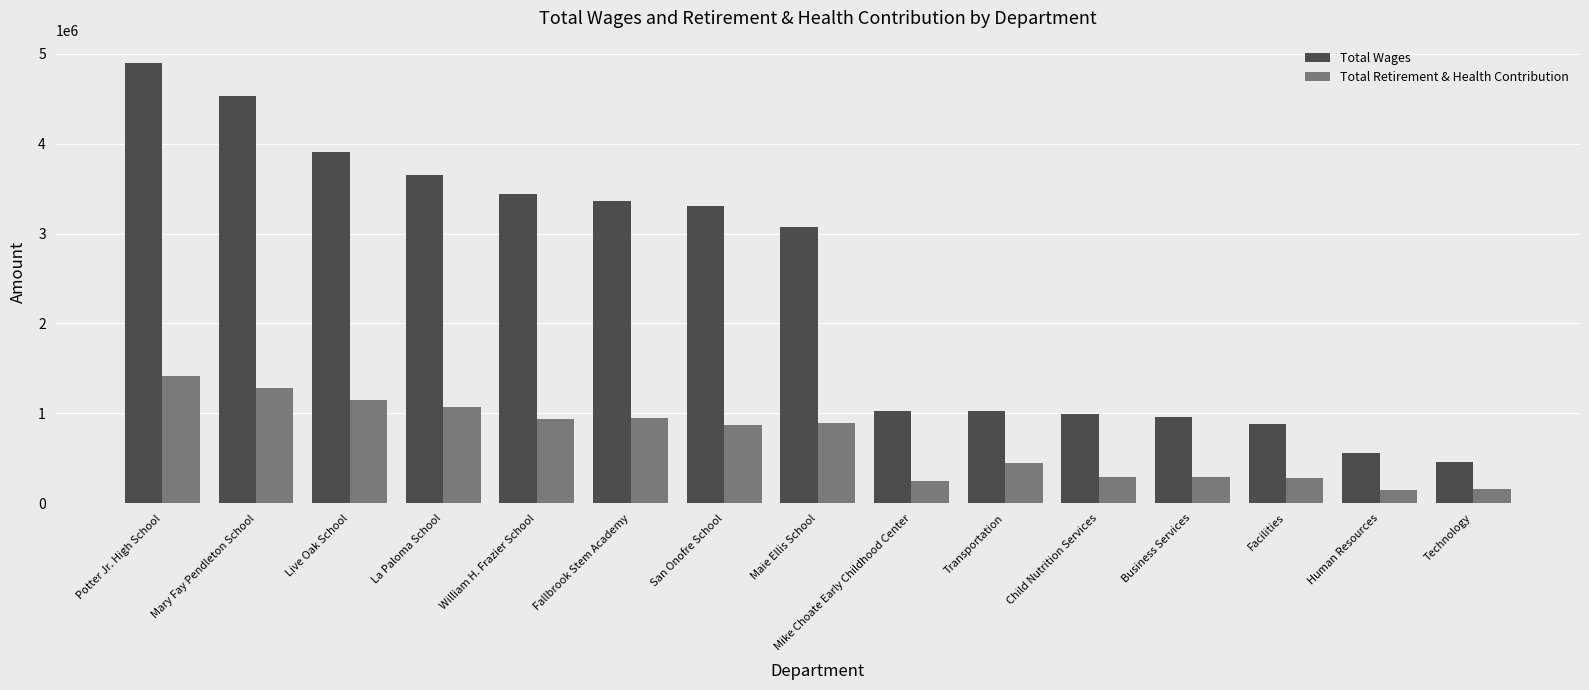

How many bars are there in total?

30